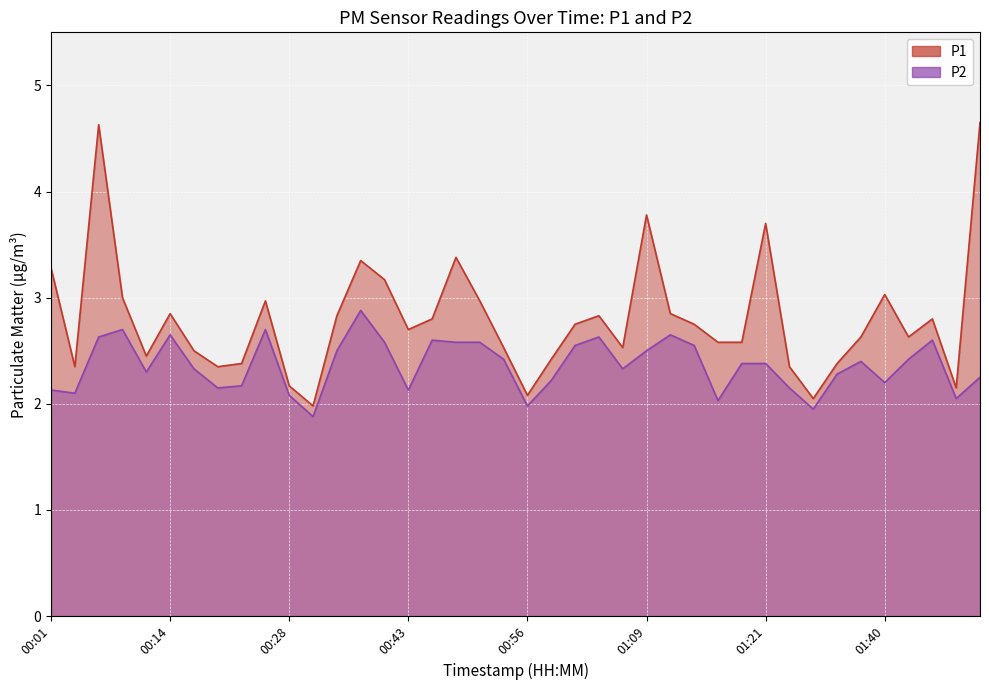

True or false: P1 and P2 cross at least once.

False